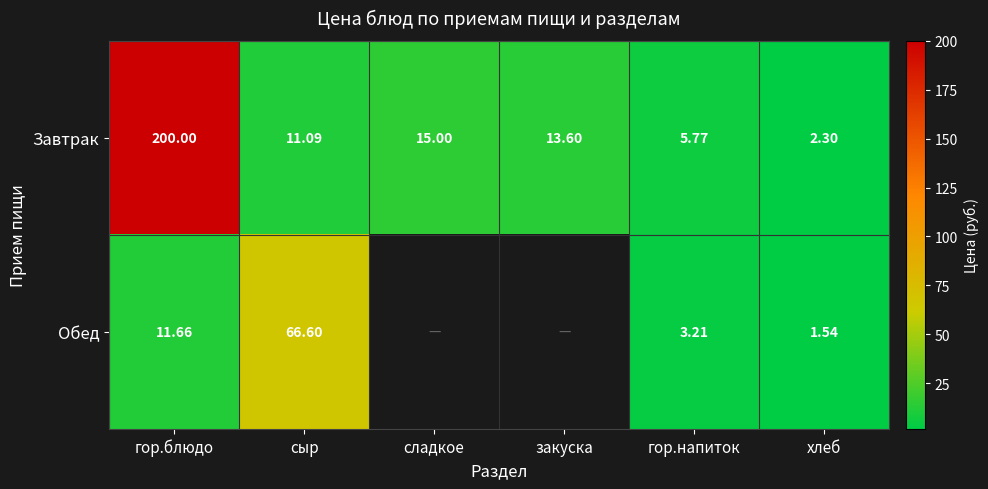

At гор.блюдо, list the series in order from smallest to largest.

Обед, Завтрак